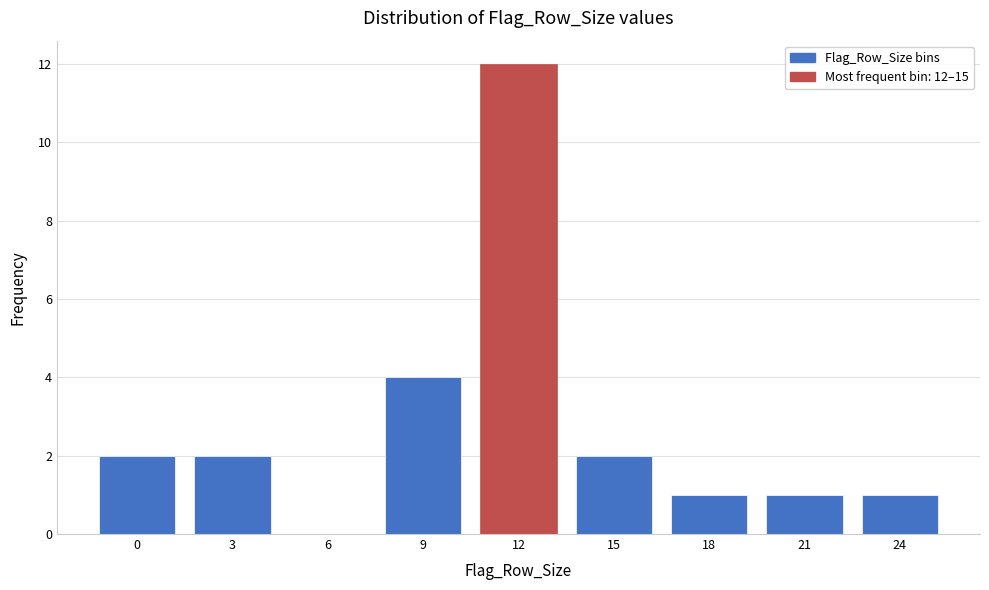

Reading left to right, transcribe all the data shown in this chart.

0=2	3=2	6=0	9=4	12=12	15=2	18=1	21=1	24=1